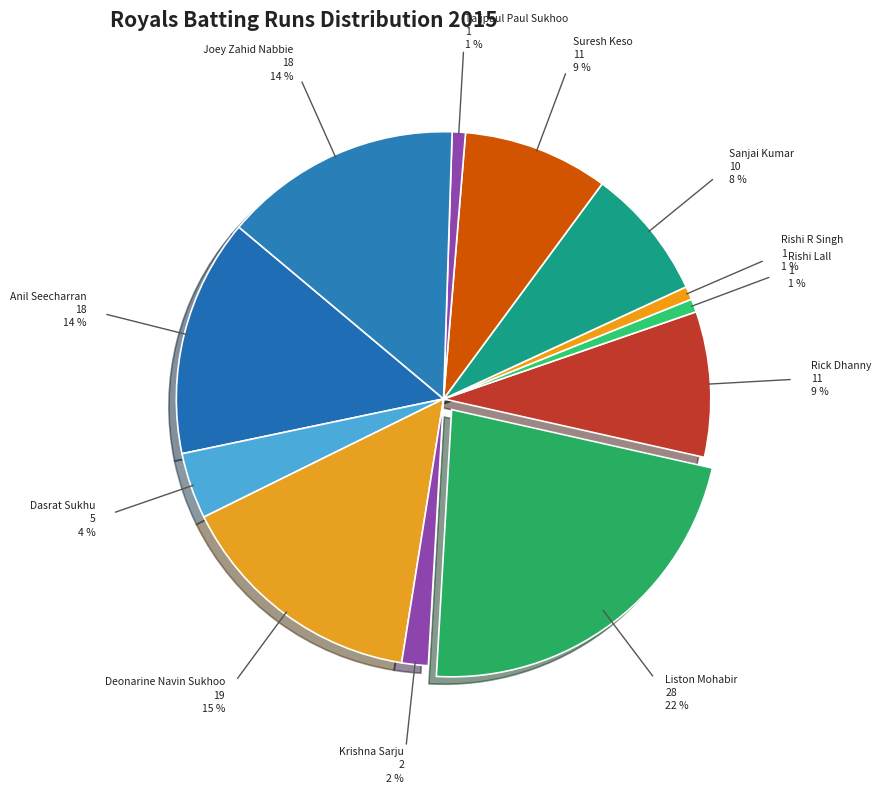

Does any single category account for the majority?

No